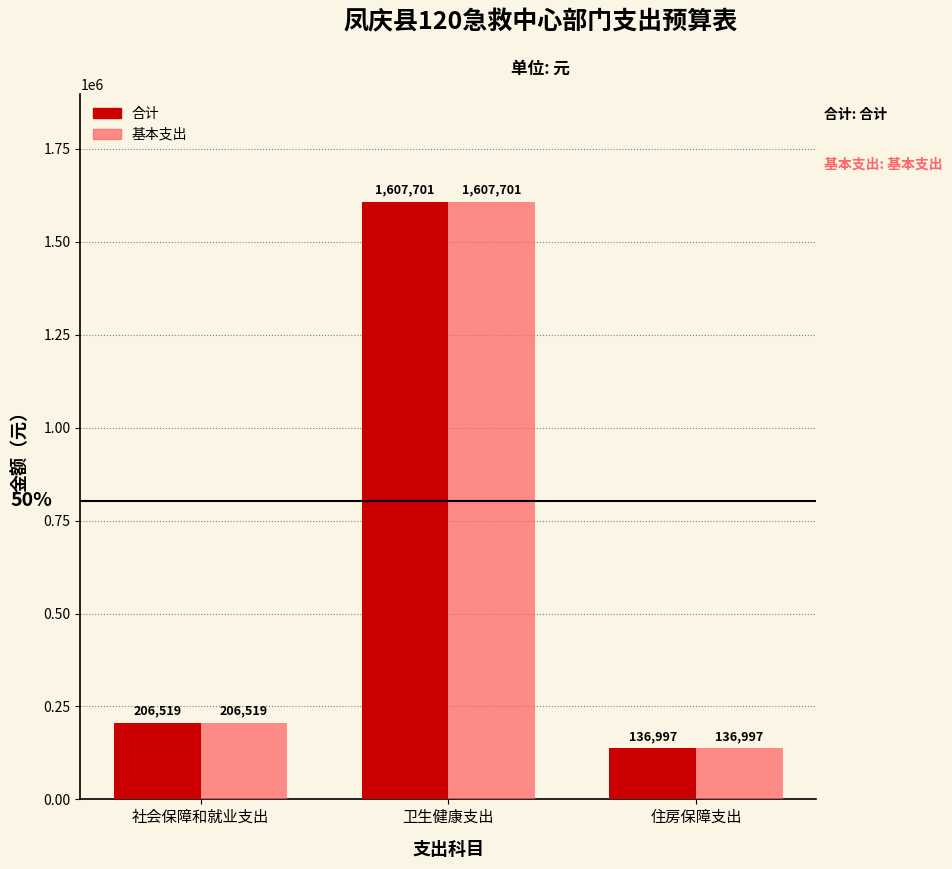

What is the approximate value of 合计 at 住房保障支出?

136997.0